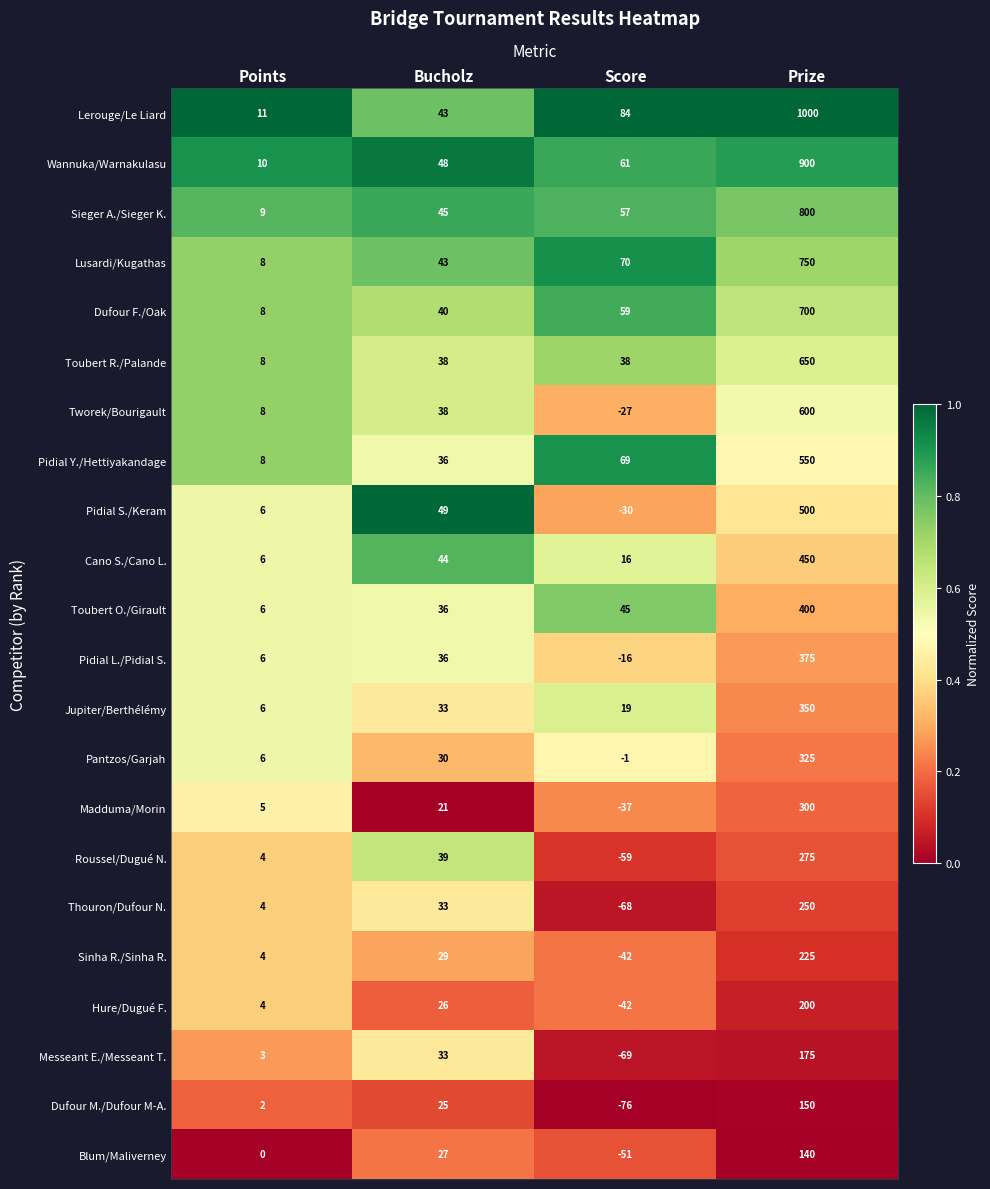

Read the Pidial L./Pidial S. value at Prize, to the nearest 50.

400